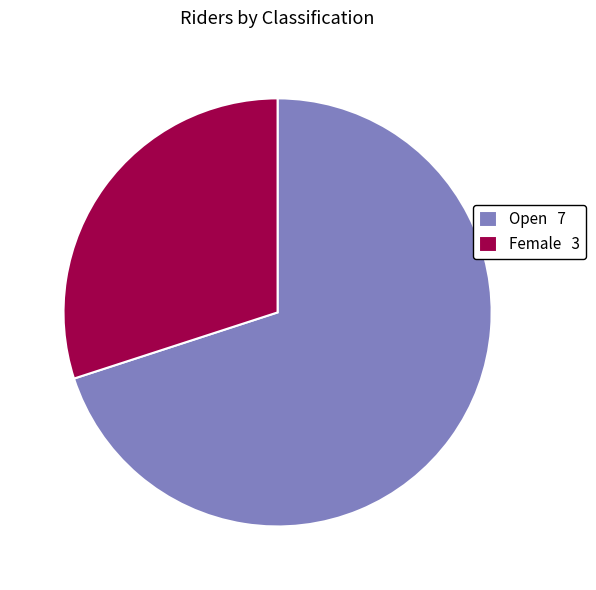

Do Female 3 and Open 7 together represent more than half of the pie?

Yes